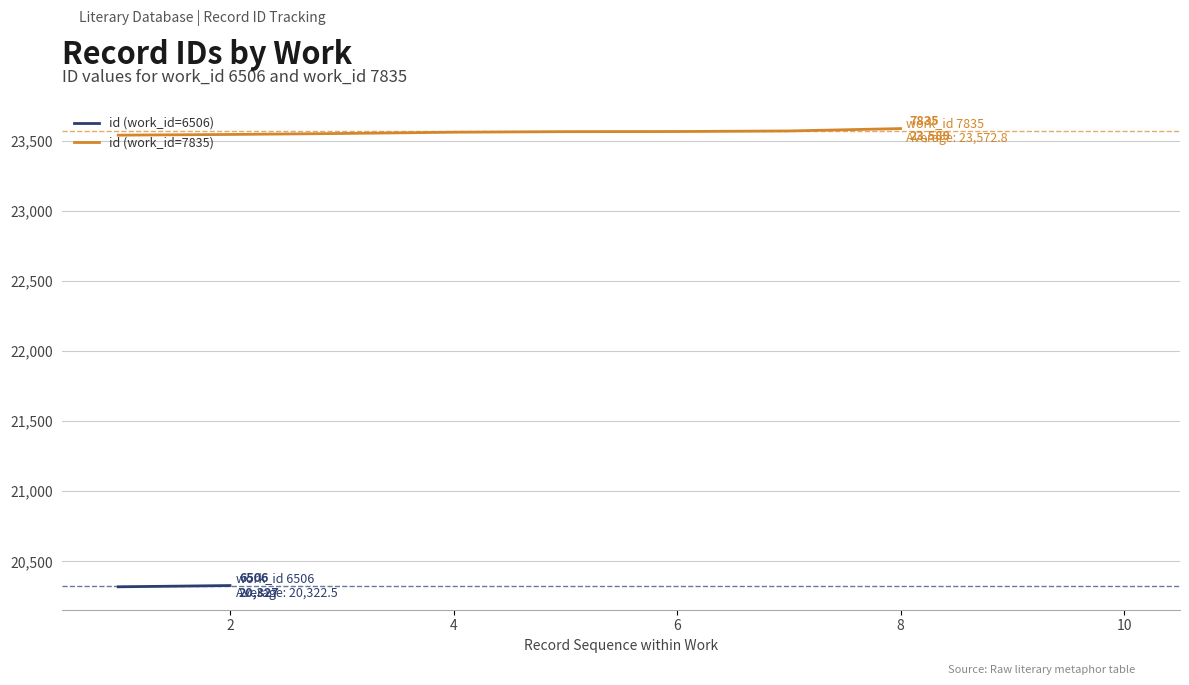

What is the difference between the second highest and second lowest values?

25